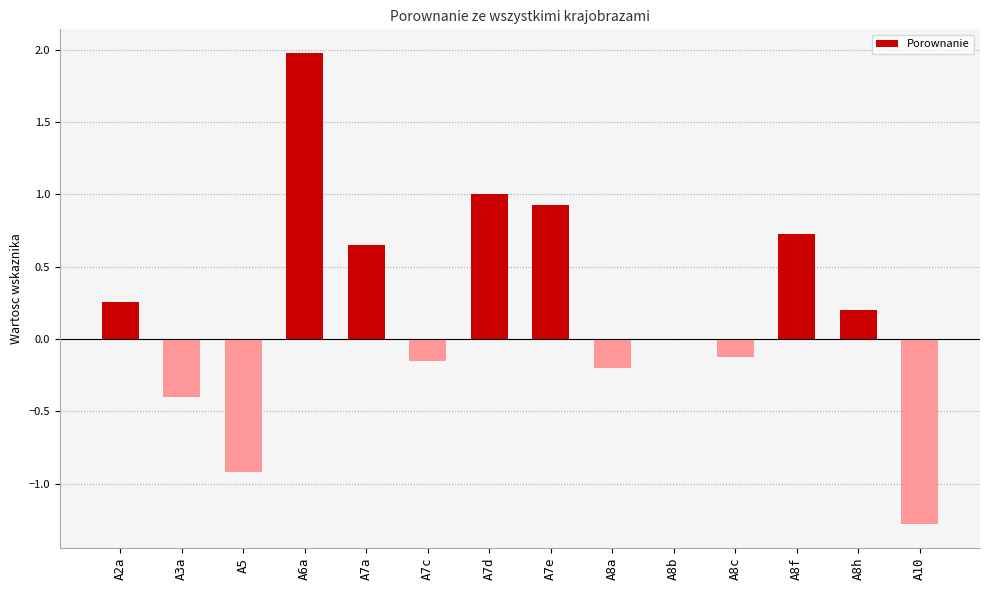

What is the change in value from A7a to A7d?

+0.4